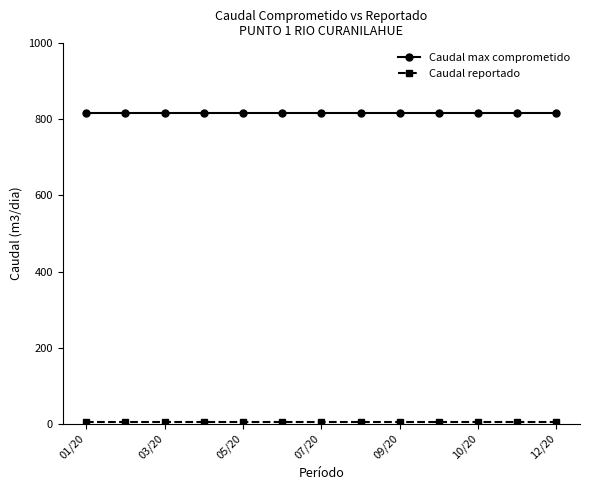

What is the average value of the Caudal max comprometido series?

818